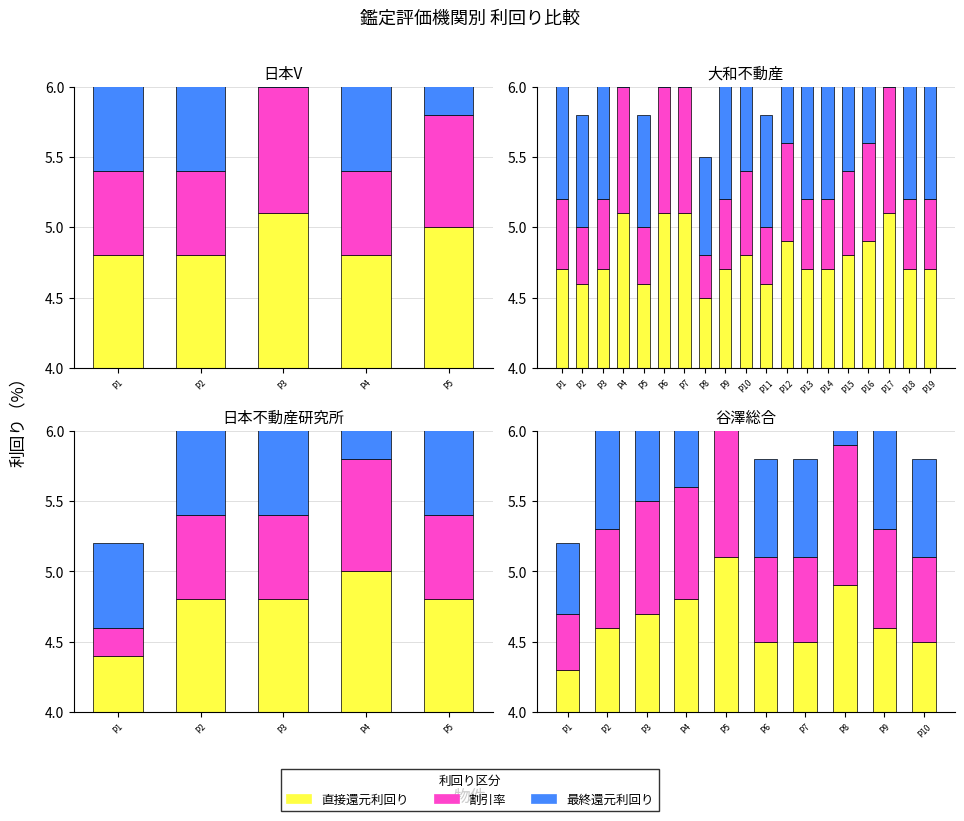

List the series in order of their peak value, lowest first.

直接還元利回り, 割引率, 最終還元利回り